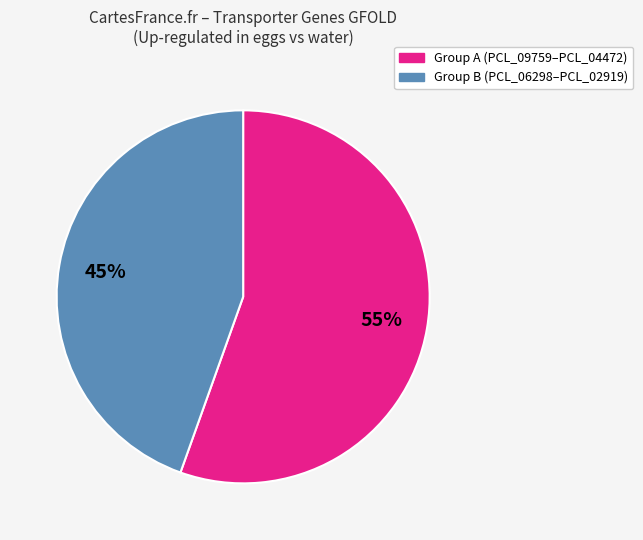

Is there a majority slice in this chart?

Yes